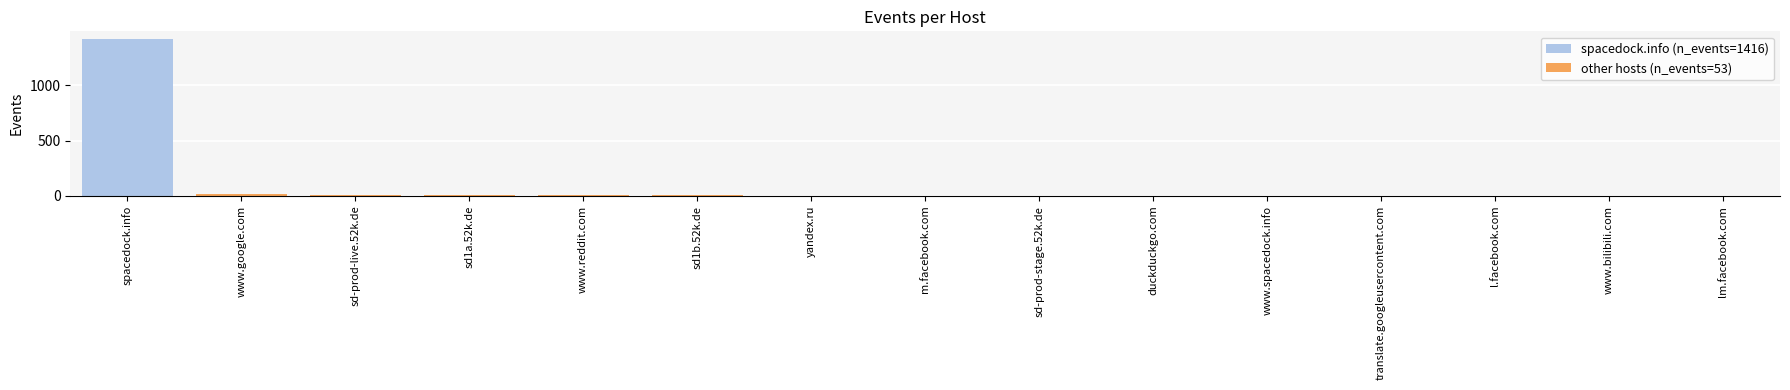

Reading left to right, list all the values displayed in this chart.

spacedock.info (n_events=1416): 1416	0	0	0	0	0	0	0	0	0	0	0	0	0	0
other hosts (n_events=53): 0	14	11	7	5	4	2	2	2	1	1	1	1	1	1